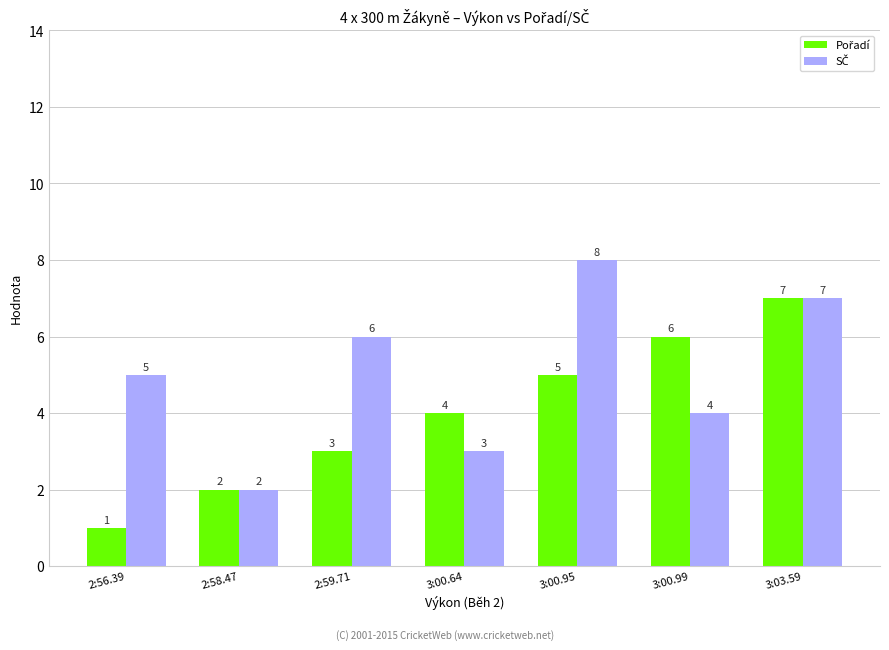

What is the label of the 1st bar from the left?

2:56.39